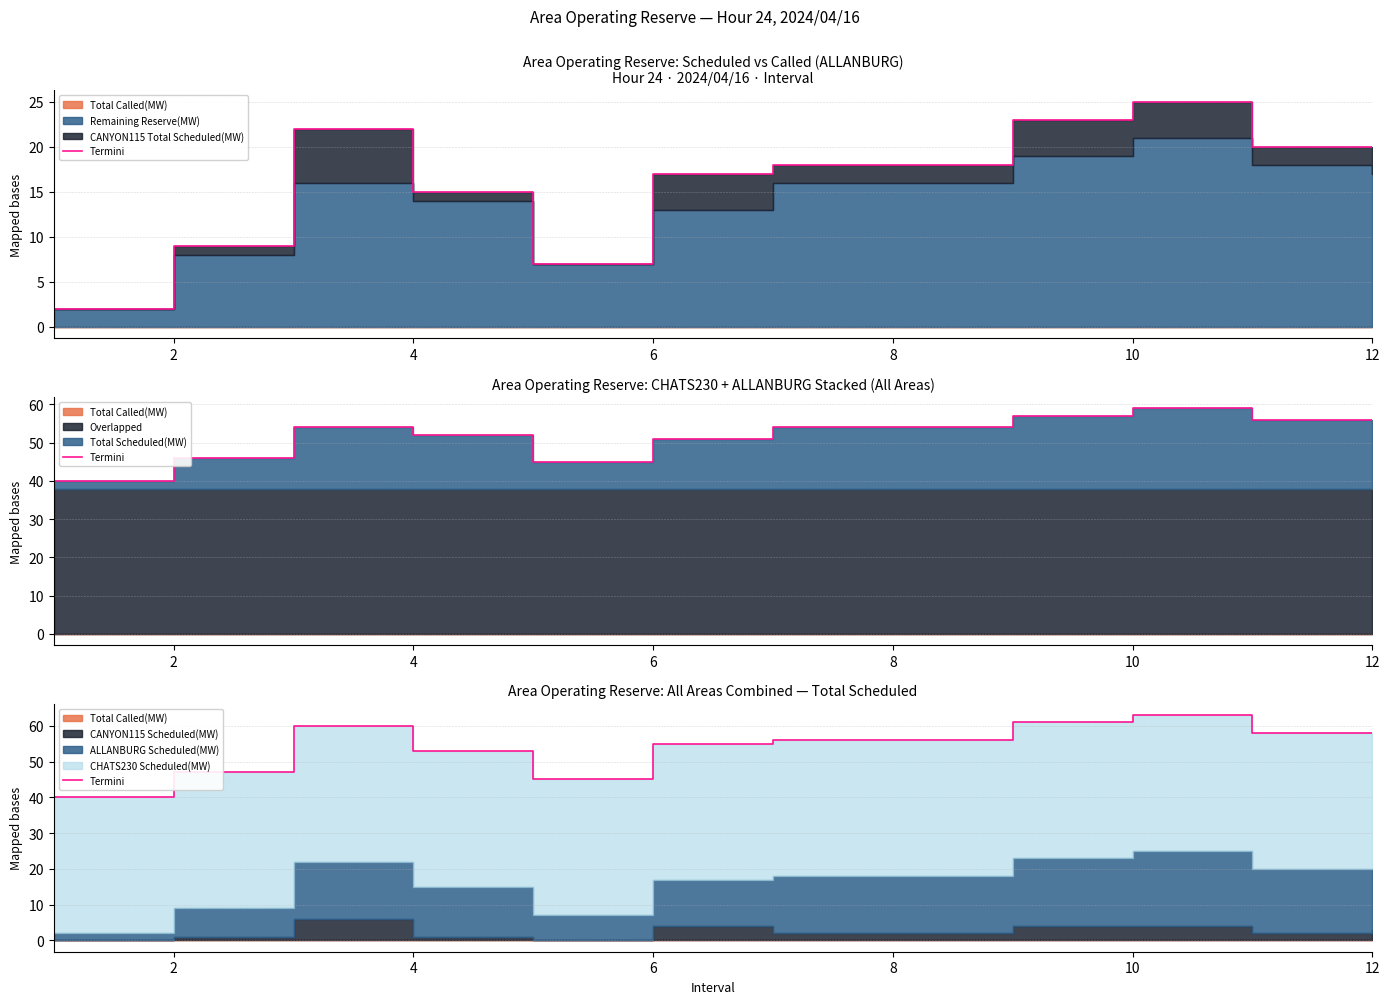

How many points are higher than both their immediate neighbors (excluding endpoints)?

2